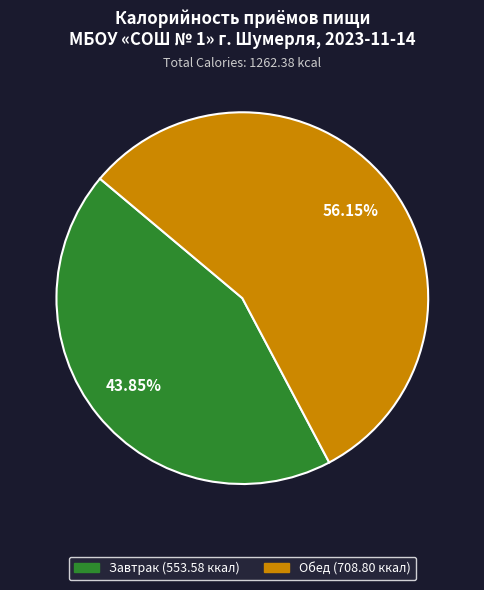

What percentage is the Завтрак slice, to the nearest percent?

44%